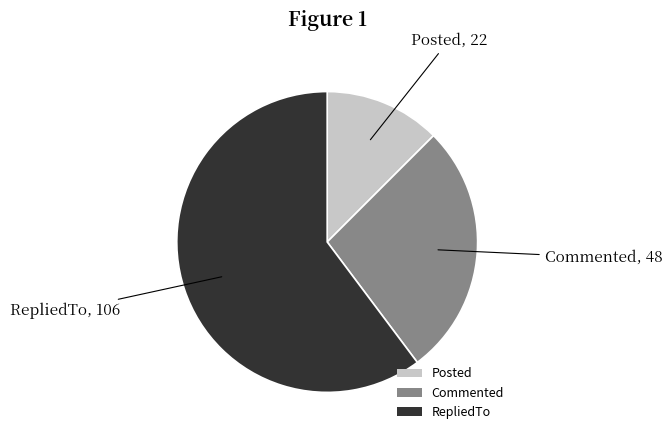

Which category has the biggest portion of the pie?

RepliedTo